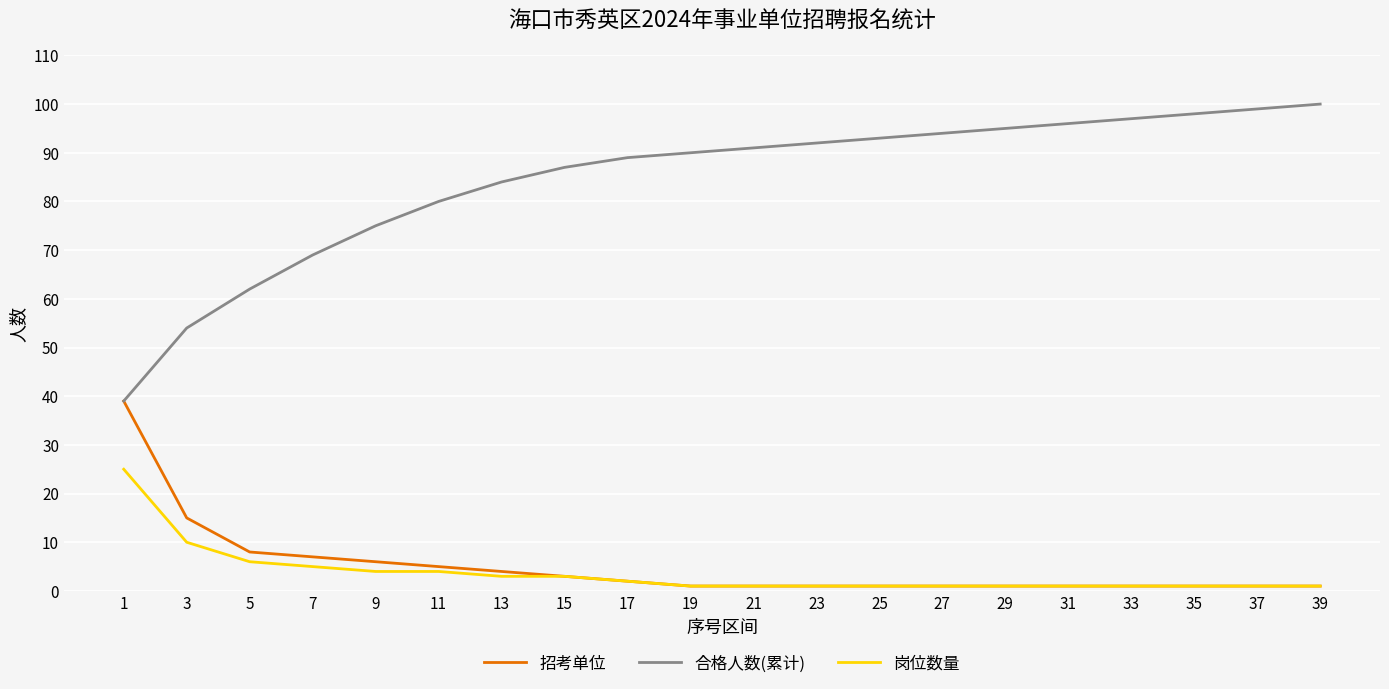

How many lines are shown in the chart?

3